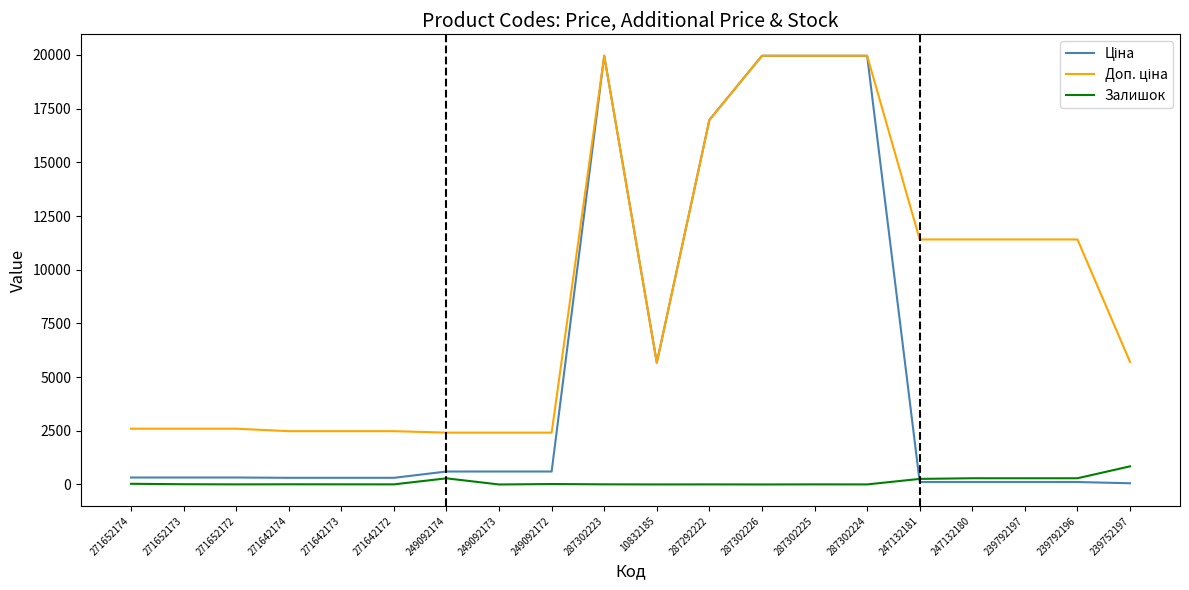

Is it true that Залишок equals 290.0 at 247132180?

True